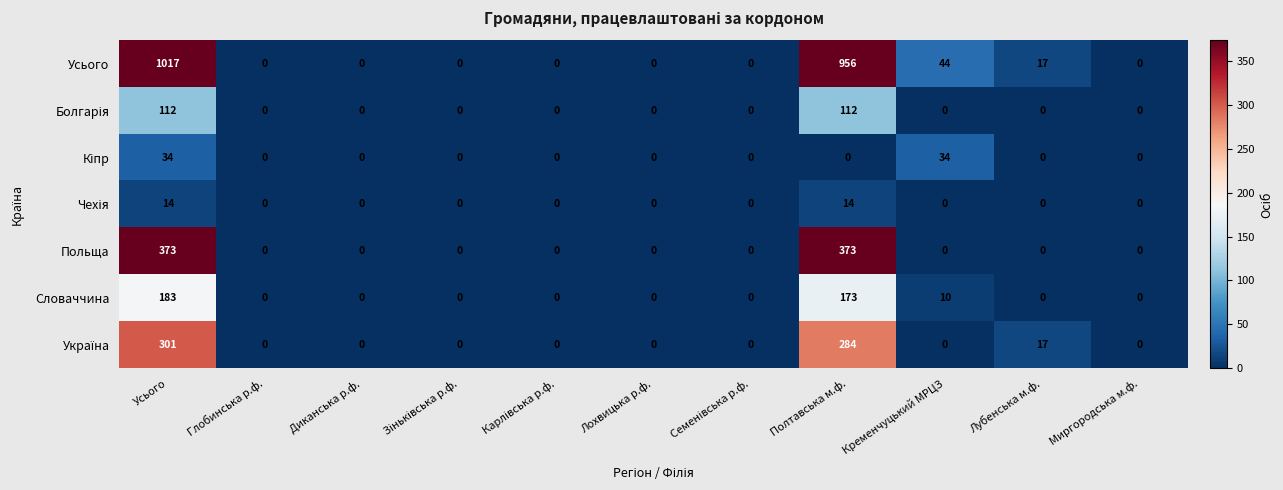

Which series changed the most between Усього and Глобинська р.ф.?

Усього